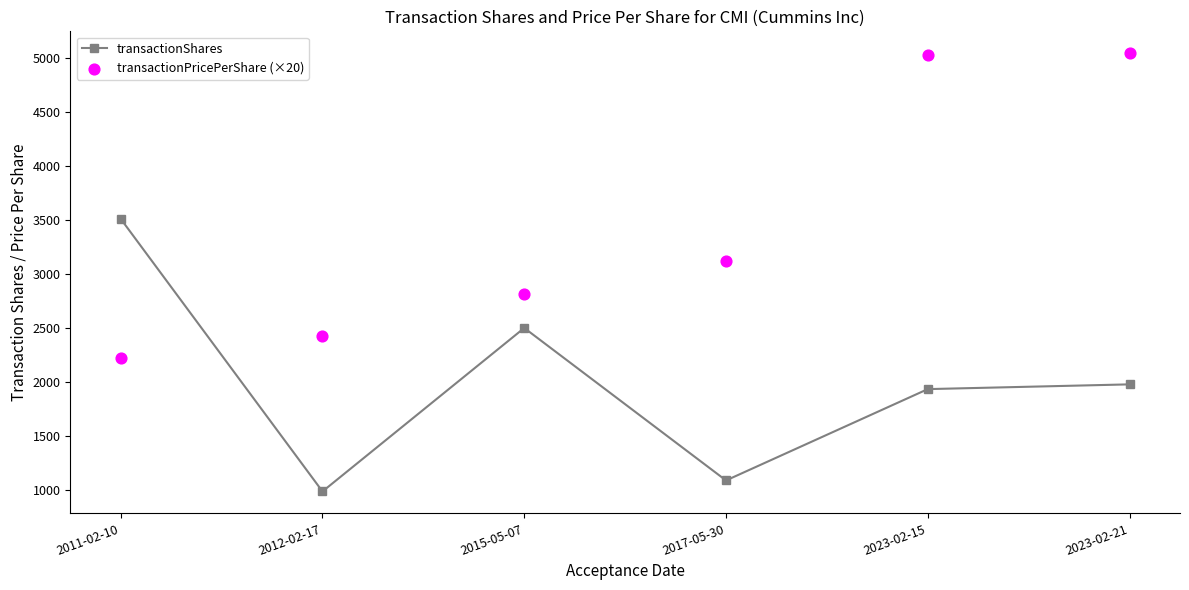

Which series has the largest total across all categories?

transactionPricePerShare (×20)